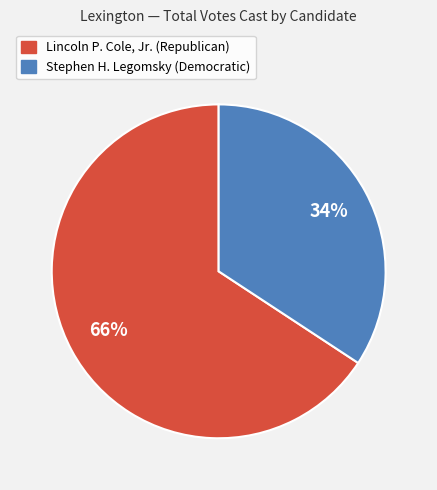

True or false: Stephen H. Legomsky accounts for 34% of the total.

True